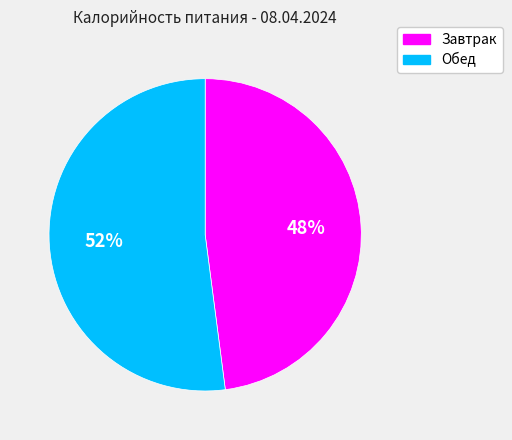

To the nearest percent, what is the average slice percentage?

50%